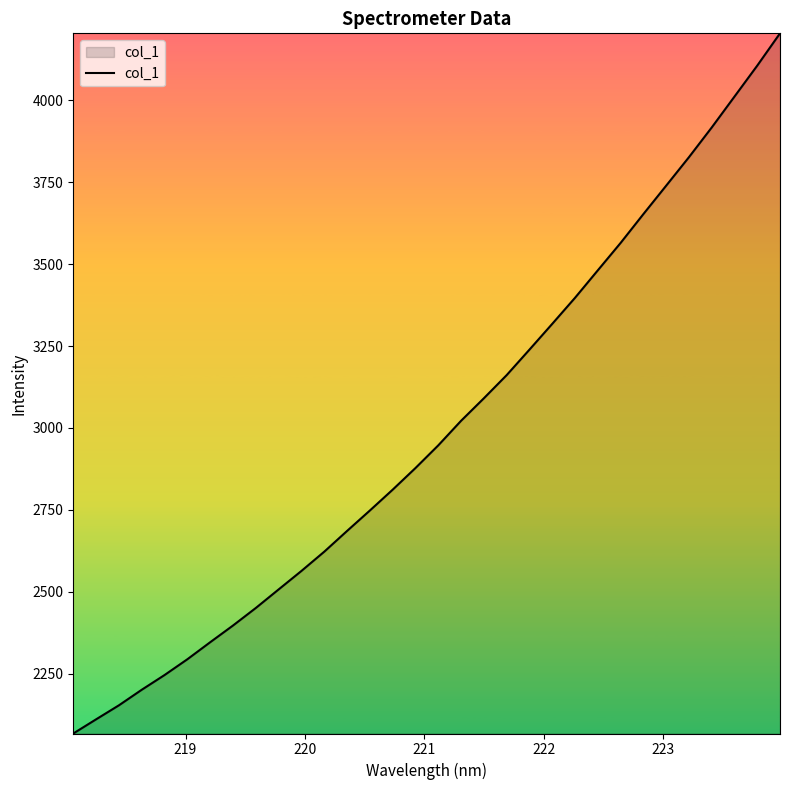

What is the smallest value displayed?

2067.0